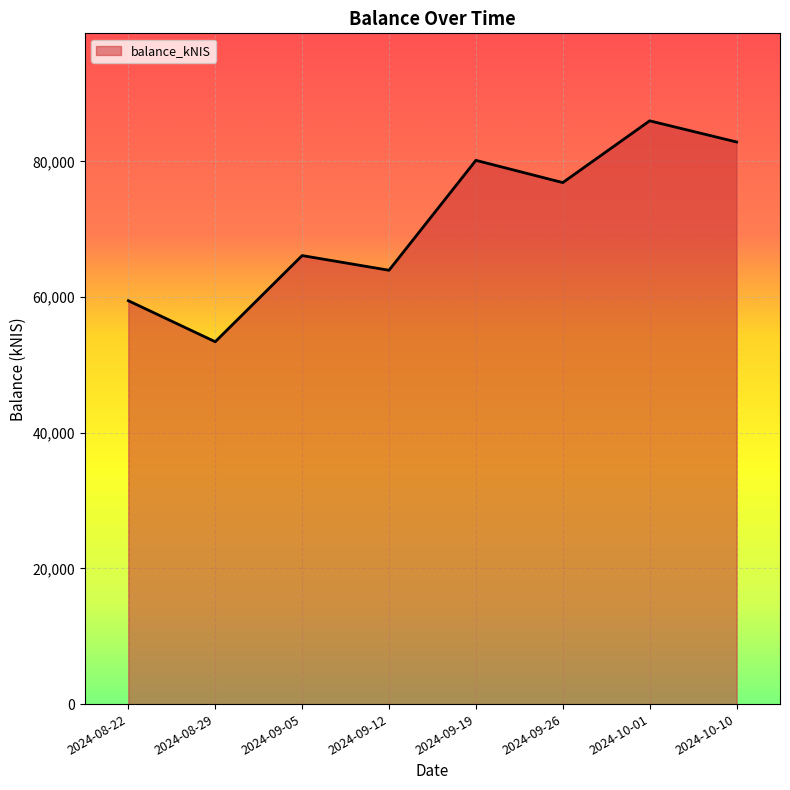

Reading right to left, list all the values displayed in this chart.

2024-10-10=82862.3	2024-10-01=85982.1	2024-09-26=76875.7	2024-09-19=80155.8	2024-09-12=63953.6	2024-09-05=66118.3	2024-08-29=53414.5	2024-08-22=59462.9